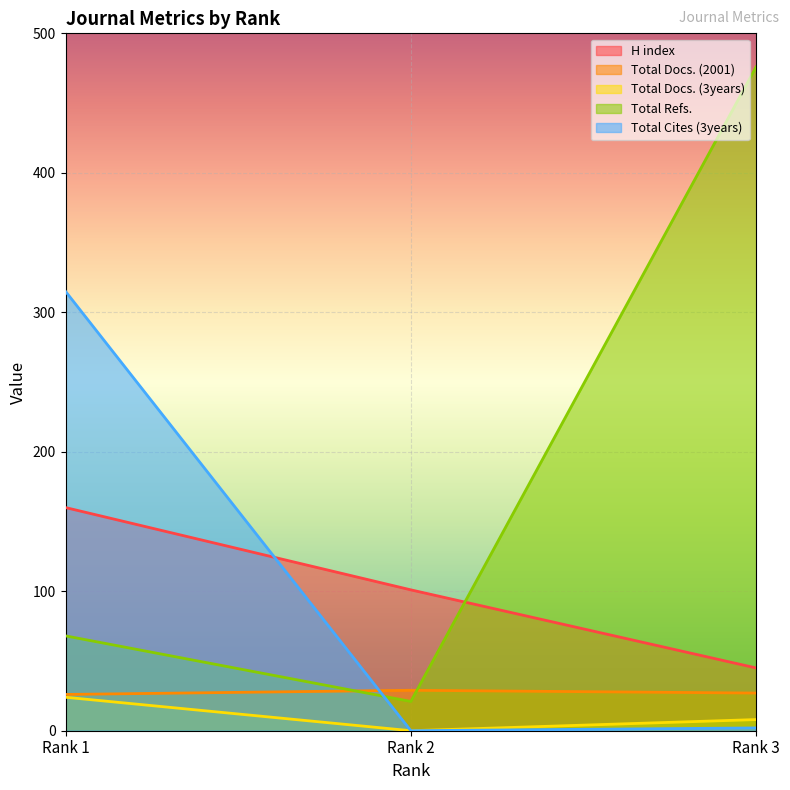

What is the difference between the maximum and minimum values in the Total Cites (3years) series?

315